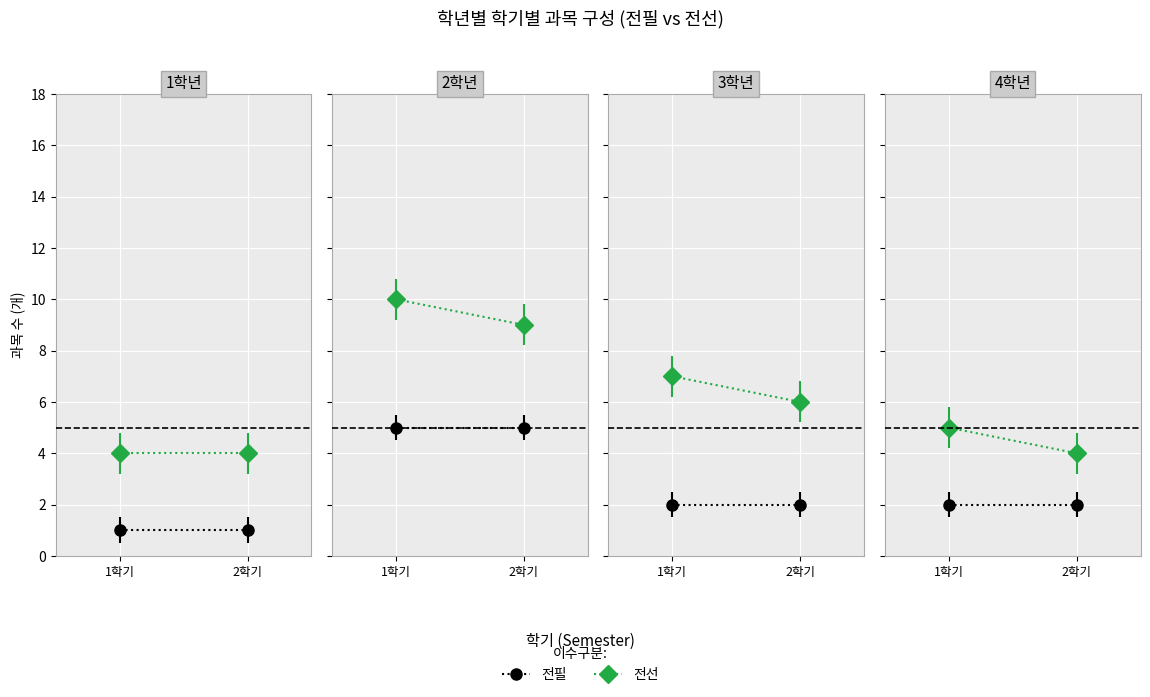

What is the total value across all series at 1학기?

7